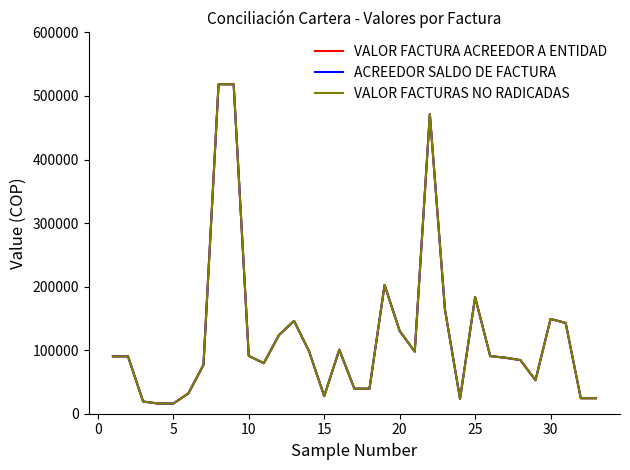

True or false: VALOR FACTURA ACREEDOR A ENTIDAD and VALOR FACTURAS NO RADICADAS intersect in this chart.

False